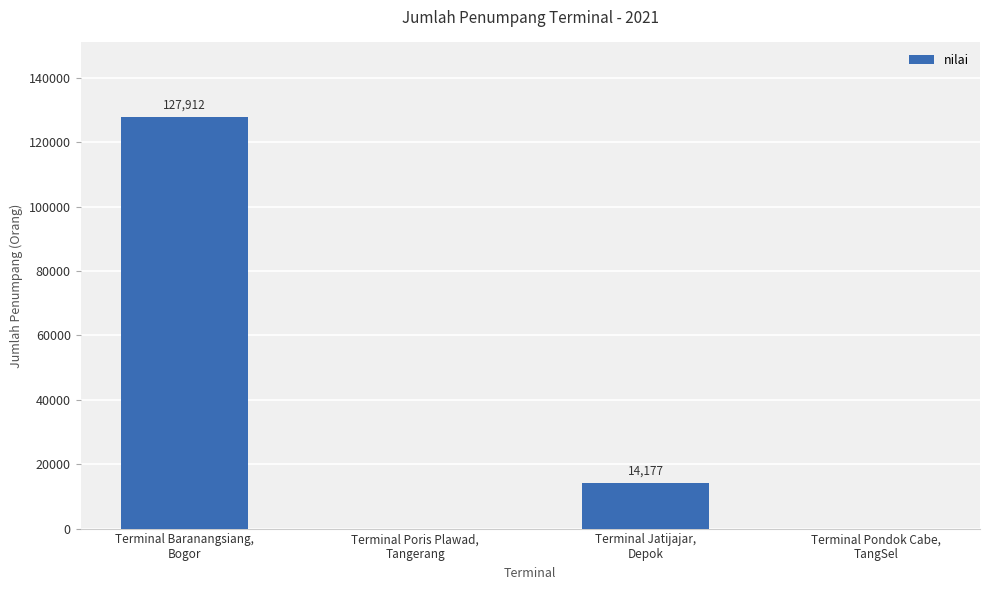

What is the sum of all values?

142089